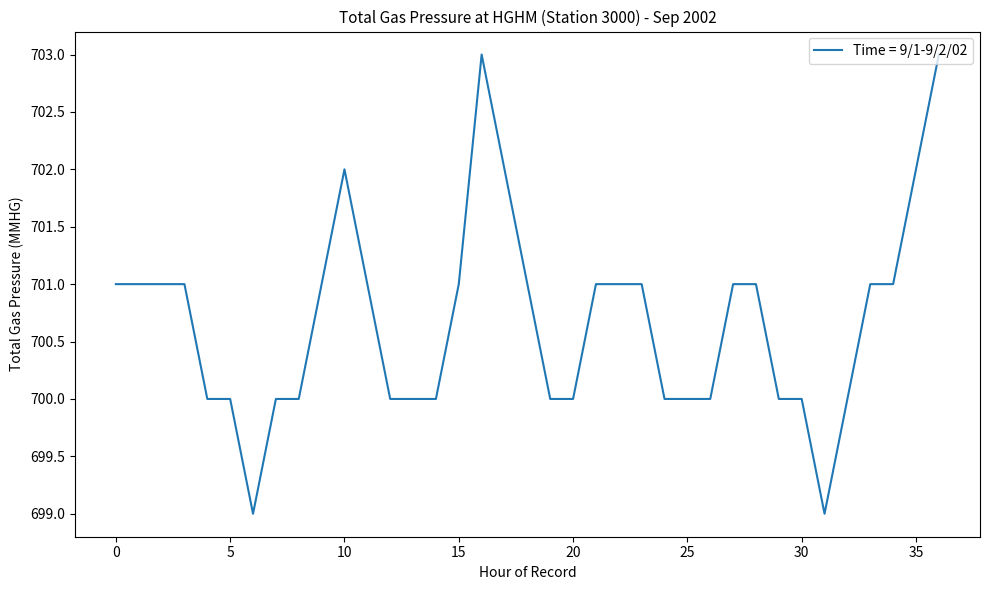

What is the greatest value displayed?

703